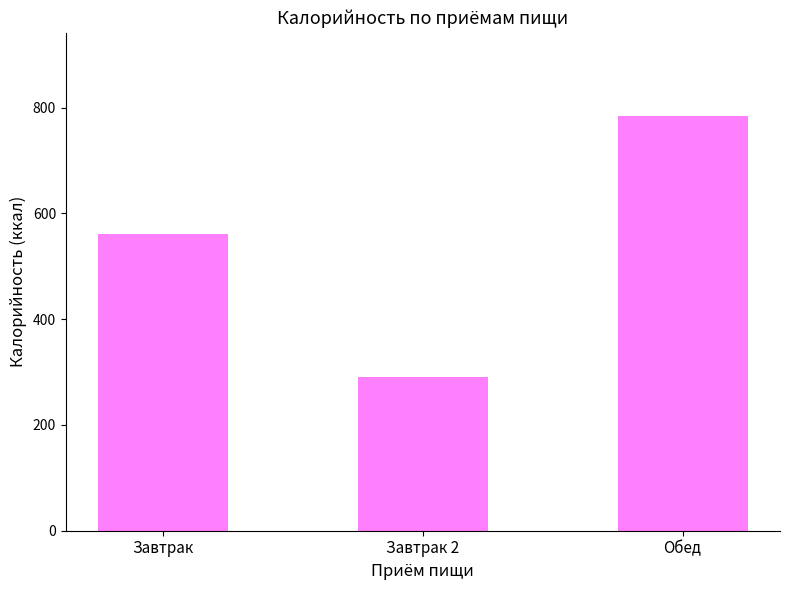

True or false: the data shows 97.1 at Завтрак 2.

False